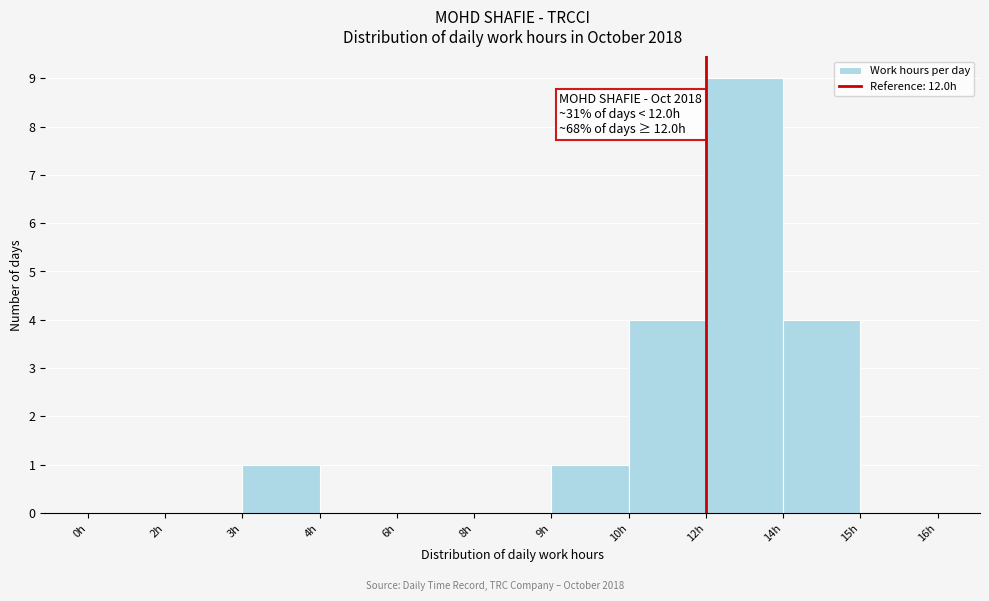

Reading left to right, transcribe all the data shown in this chart.

0h=0	2h=0	3h=1	4h=0	6h=0	8h=0	9h=1	10h=4	12h=9	14h=4	15h=0